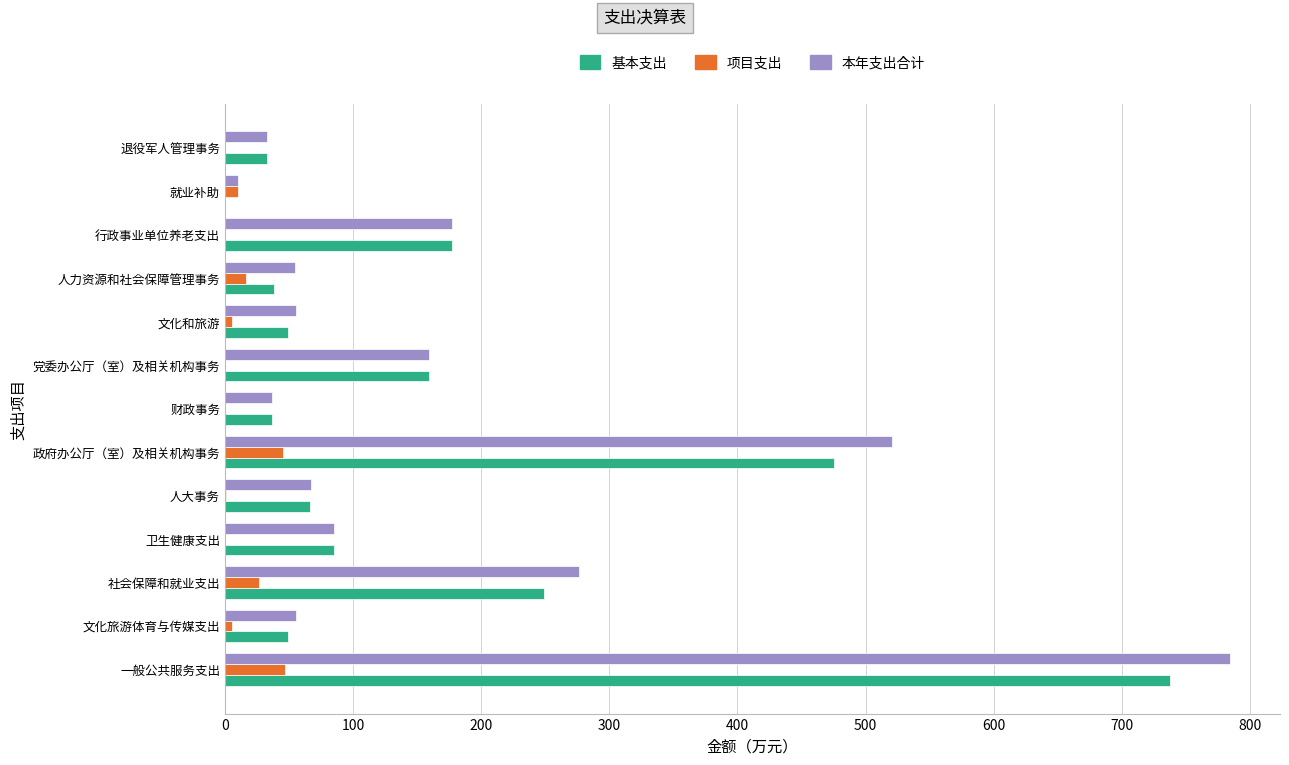

True or false: 基本支出 has a value of 417.3 at 社会保障和就业支出.

False